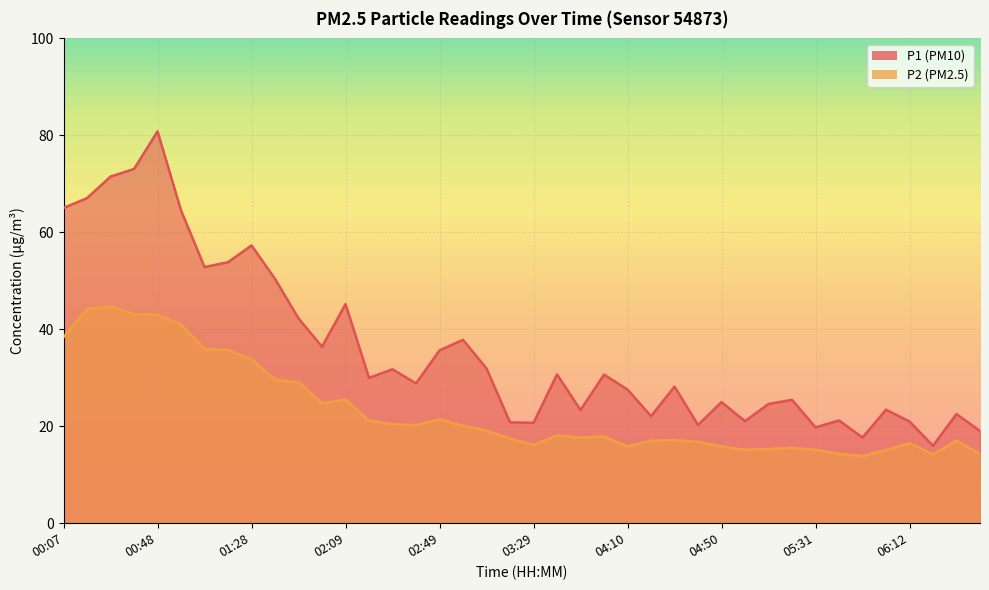

At which category does P1 reach its first local valley?

01:08